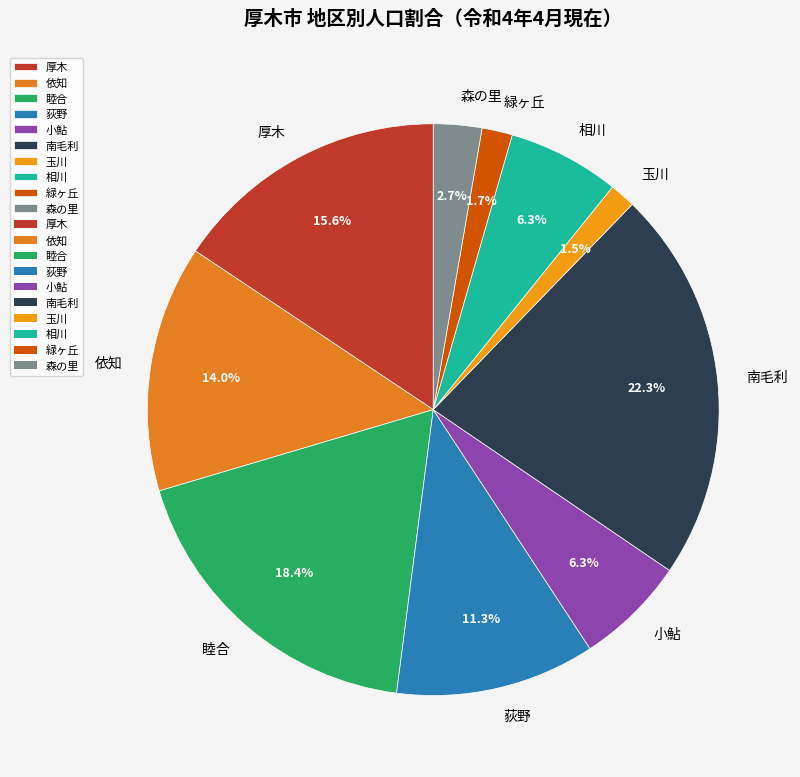

Which slice is the largest?

南毛利